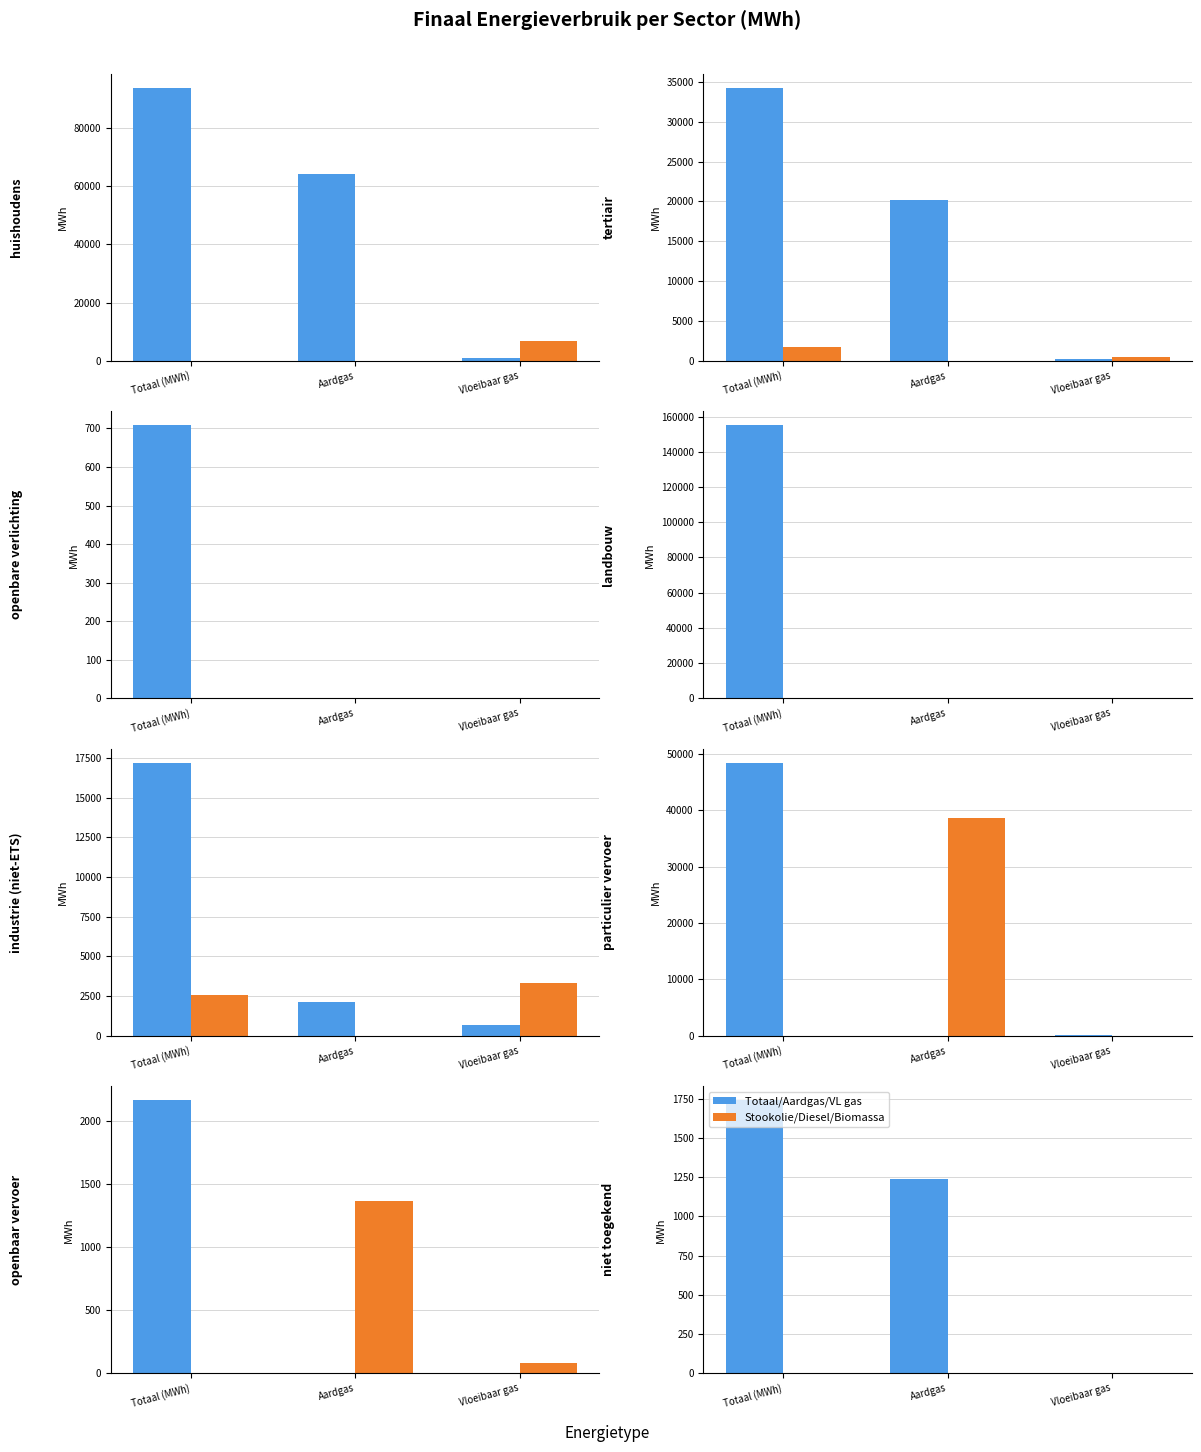

What is the spread (max minus min) of values at Totaal (MWh)?

1741.8